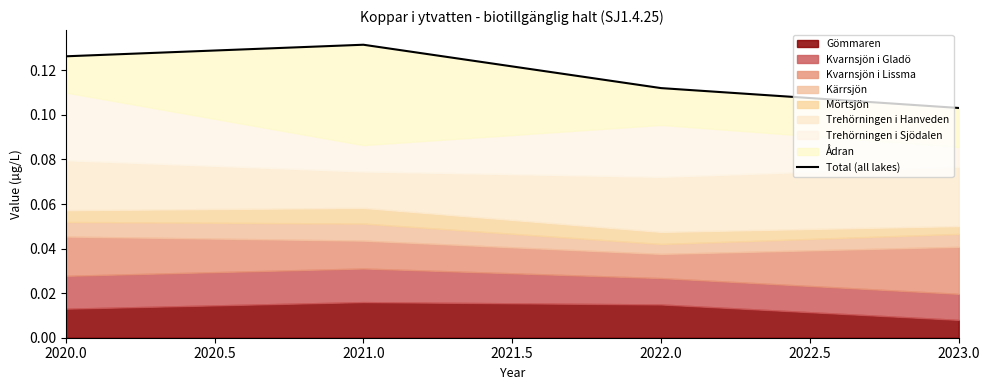

Between 2020.0 and 2021.0, which is larger?

2021.0